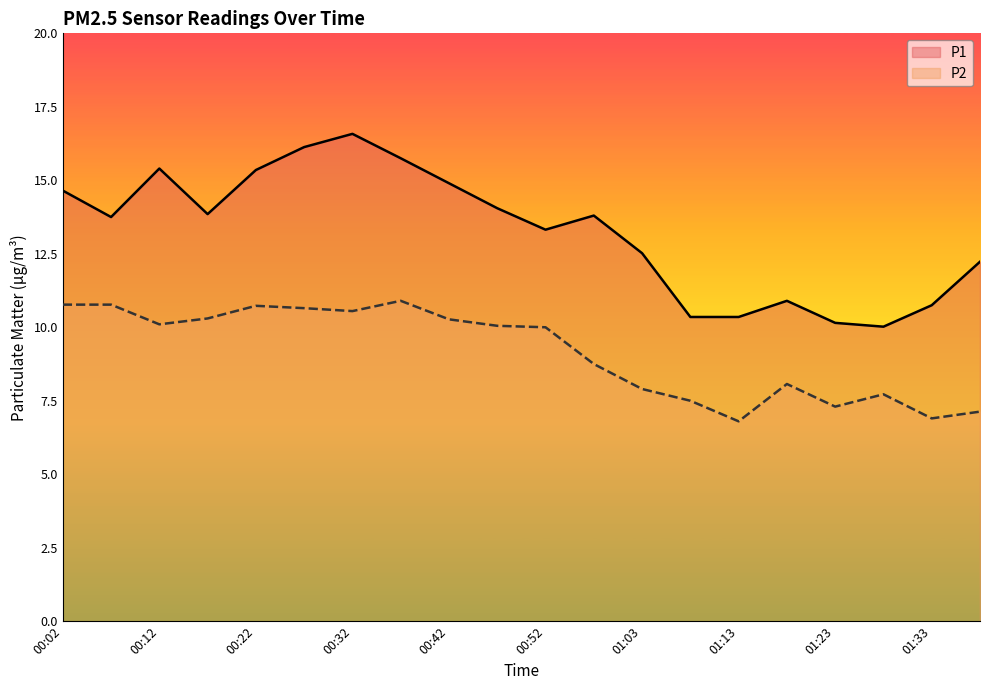

What is the difference between the P1 values at 00:37 and 01:38?

3.5